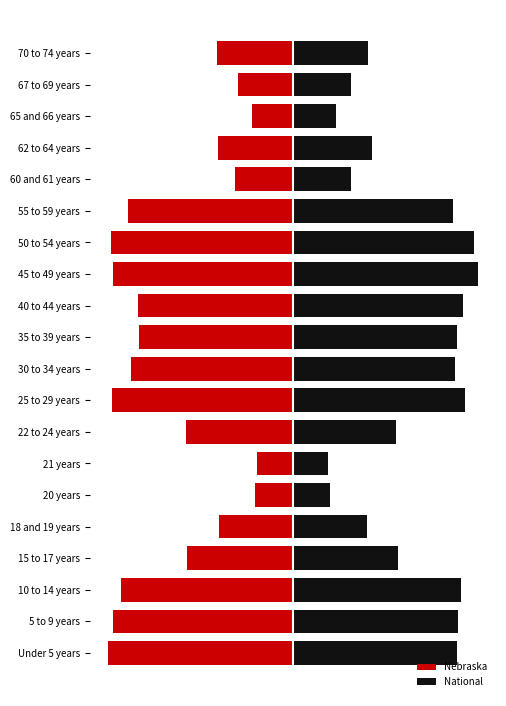

Rank the series by their maximum value, from lowest to highest.

Nebraska, National